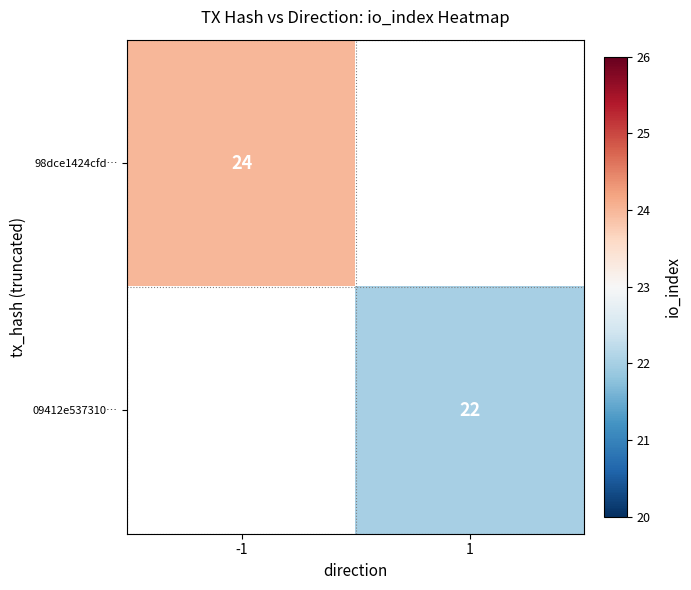

Is it true that 98dce1424cfd… equals 24 at -1?

True